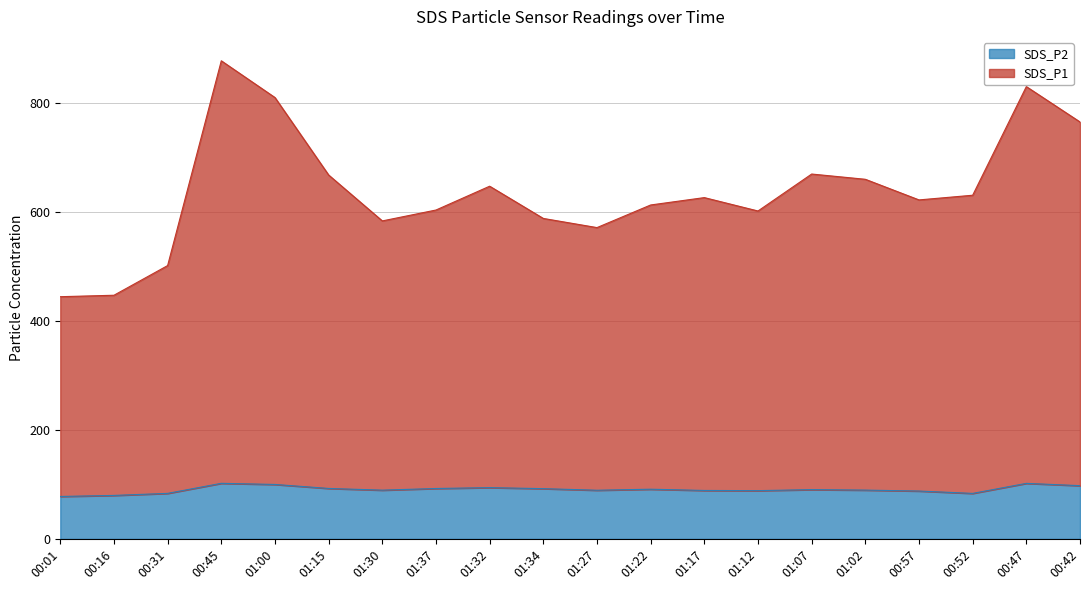

What are all the series names shown in the legend?

SDS_P2, SDS_P1